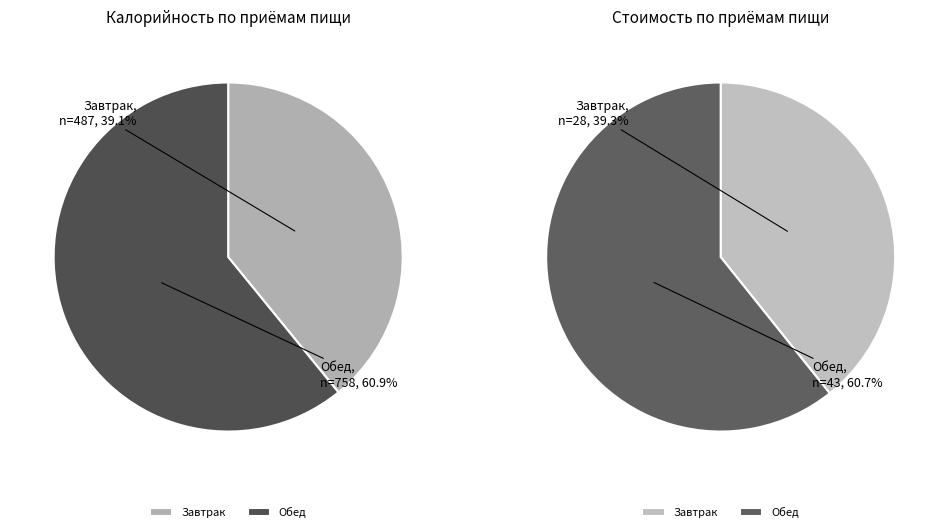

The Обед slice represents 61% of the pie. True or false?

True